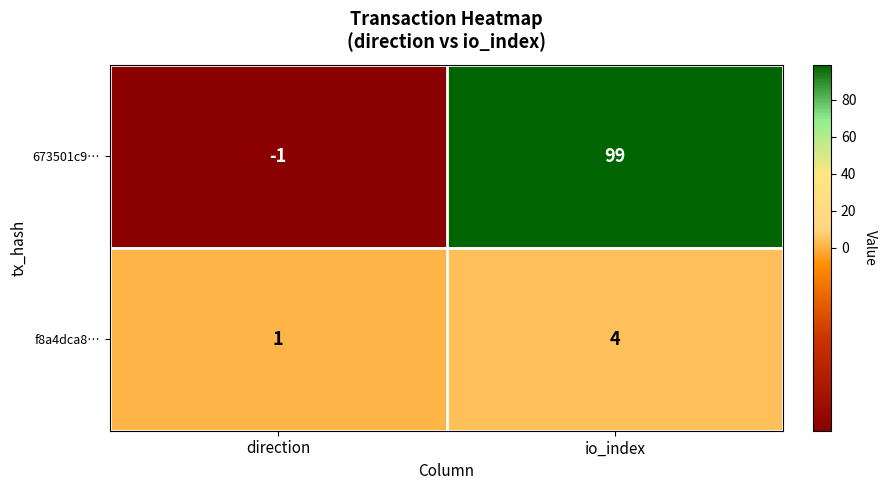

How many series are shown in this chart?

2